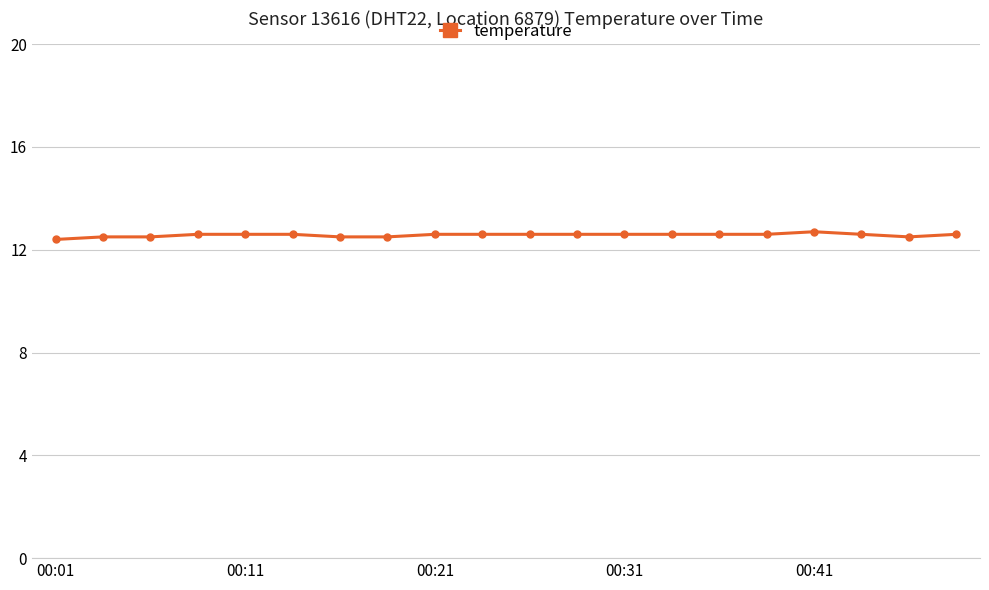

Count the values in the range 12 to 13.

20